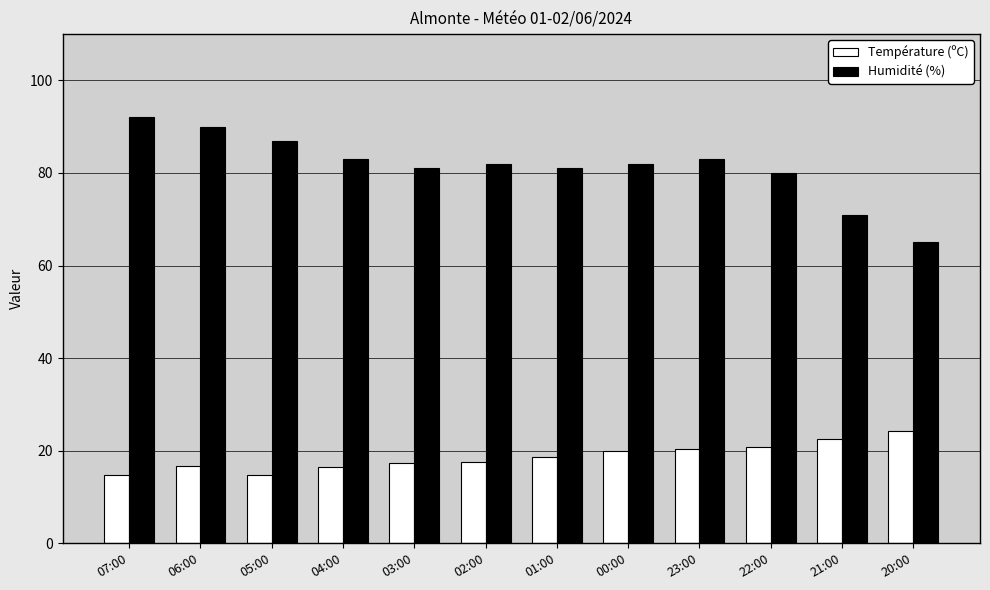

What is the average value of the Température (ºC) series?

18.7